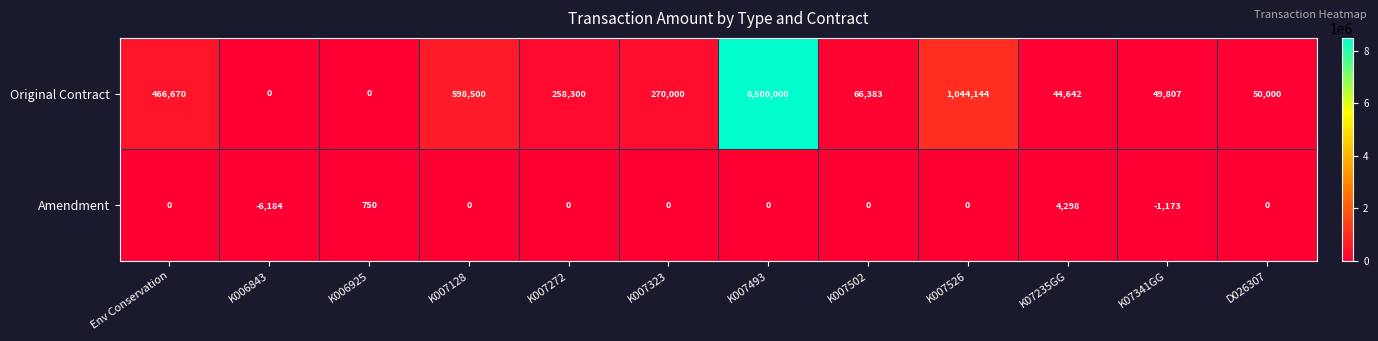

Reading right to left, extract all data points from this chart.

Original Contract: D026307=50000	K07341GG=49807	K07235GG=44642	K007526=1044144	K007502=66383	K007493=8500000	K007323=270000	K007272=258300	K007128=598500	K006925=0	K006843=0	Env Conservation=466670
Amendment: D026307=0	K07341GG=-1173	K07235GG=4298	K007526=0	K007502=0	K007493=0	K007323=0	K007272=0	K007128=0	K006925=750	K006843=-6184	Env Conservation=0